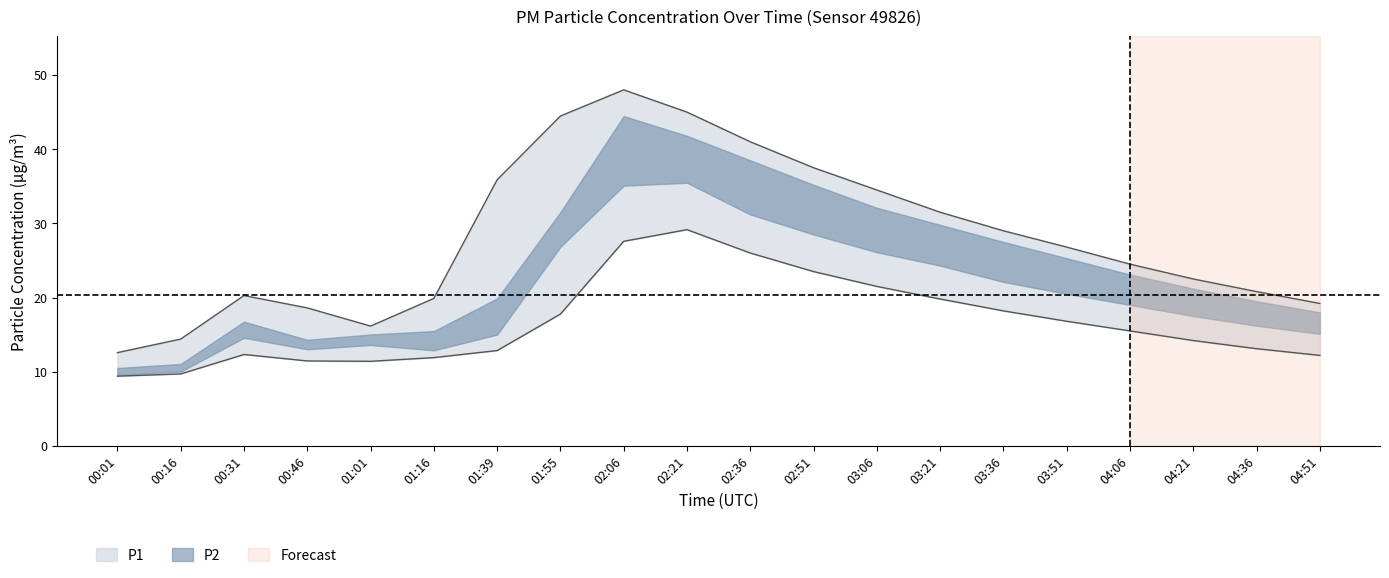

The chart shows a value of 18.6 at 04:51. True or false?

False